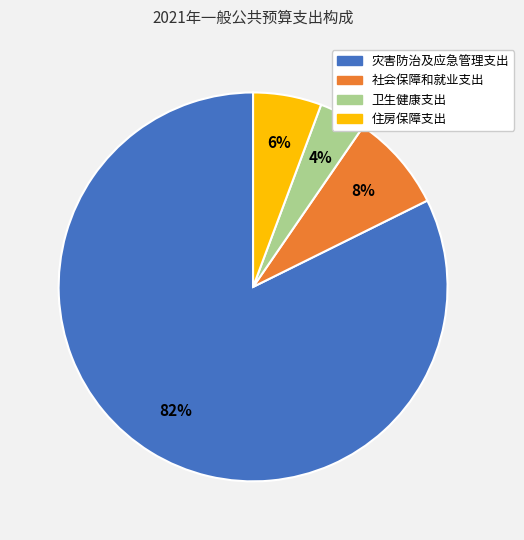

To the nearest percent, what is the difference between the 卫生健康支出 and 灾害防治及应急管理支出 slice percentages?

78%